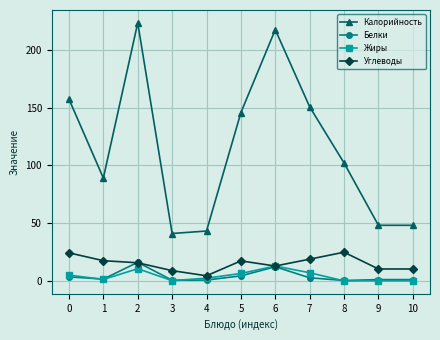

Which series has the largest range (max minus min)?

Калорийность